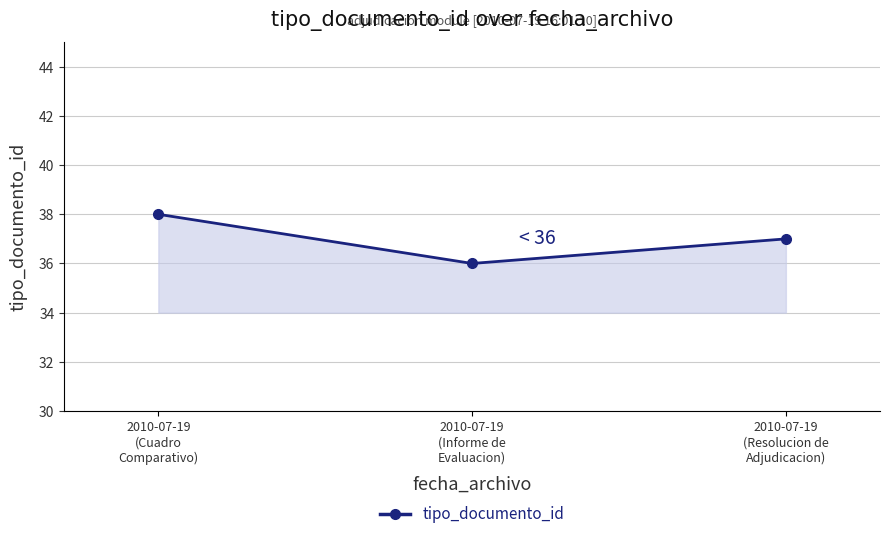

Reading left to right, extract all data points from this chart.

38	36	37